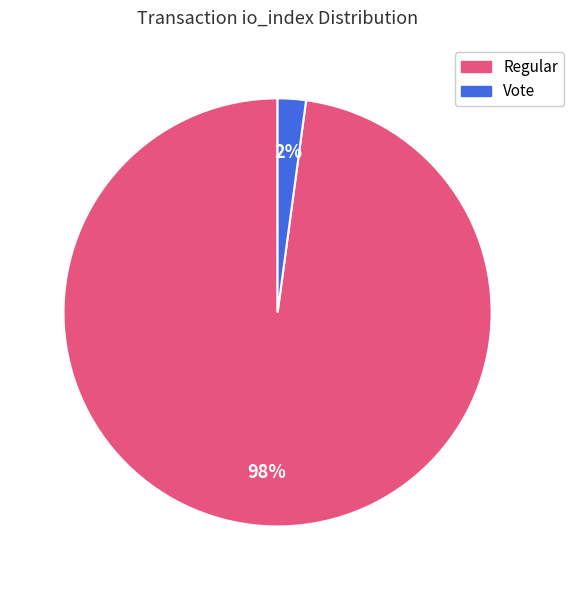

To the nearest percent, what is the difference between the largest and smallest slice percentages?

96%